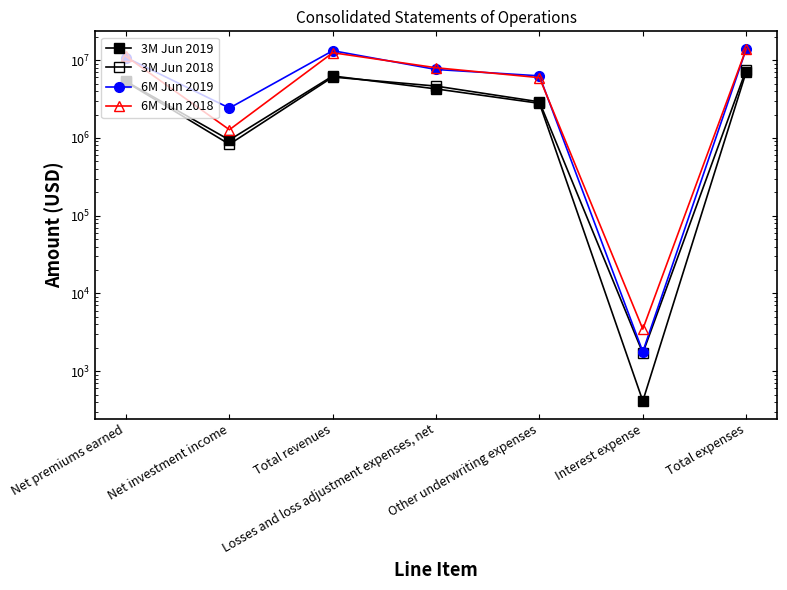

What is the difference between the highest and lowest values at Total expenses?

6896054